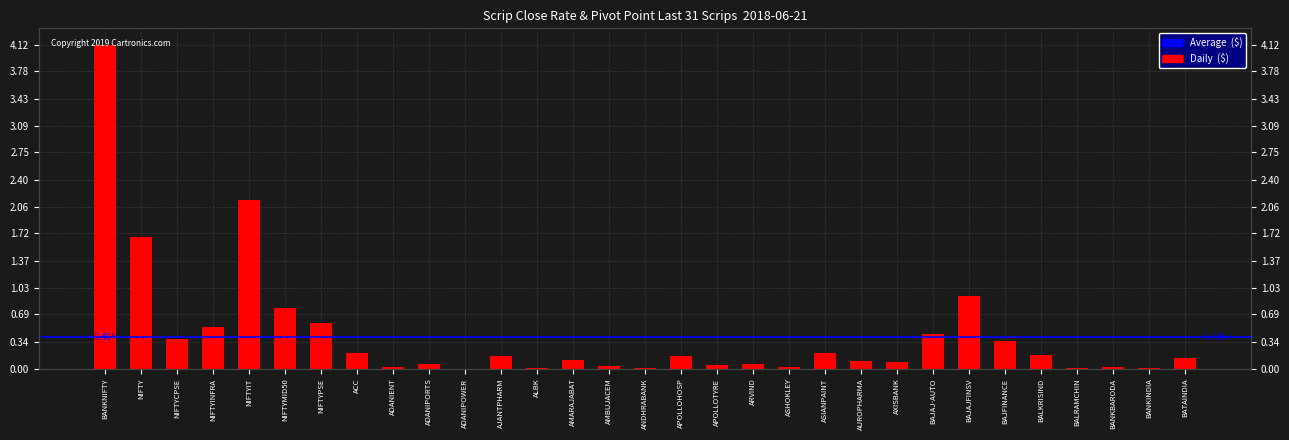

What is the difference between the maximum and minimum values?

4.1